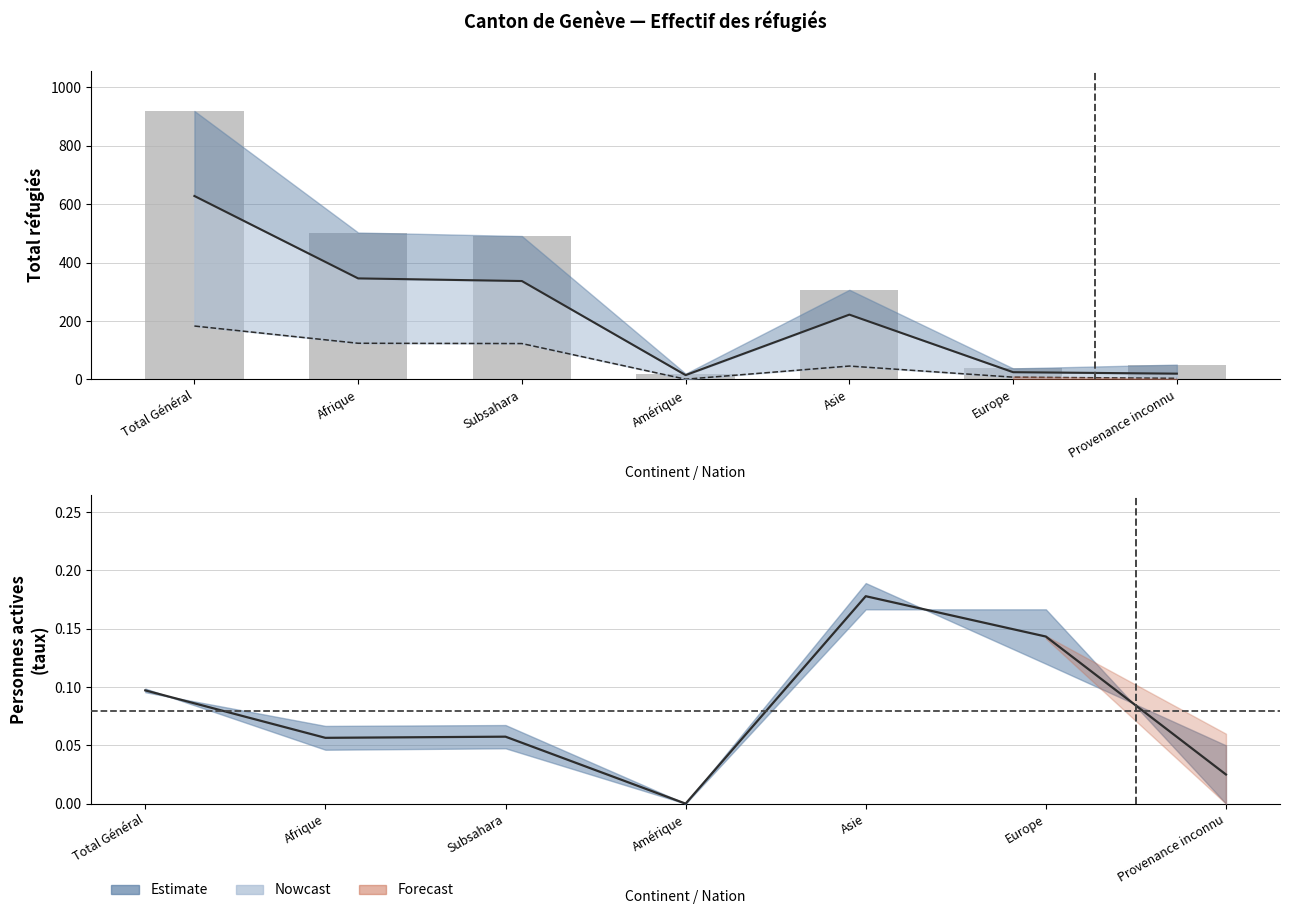

How many bars are there in total?

7